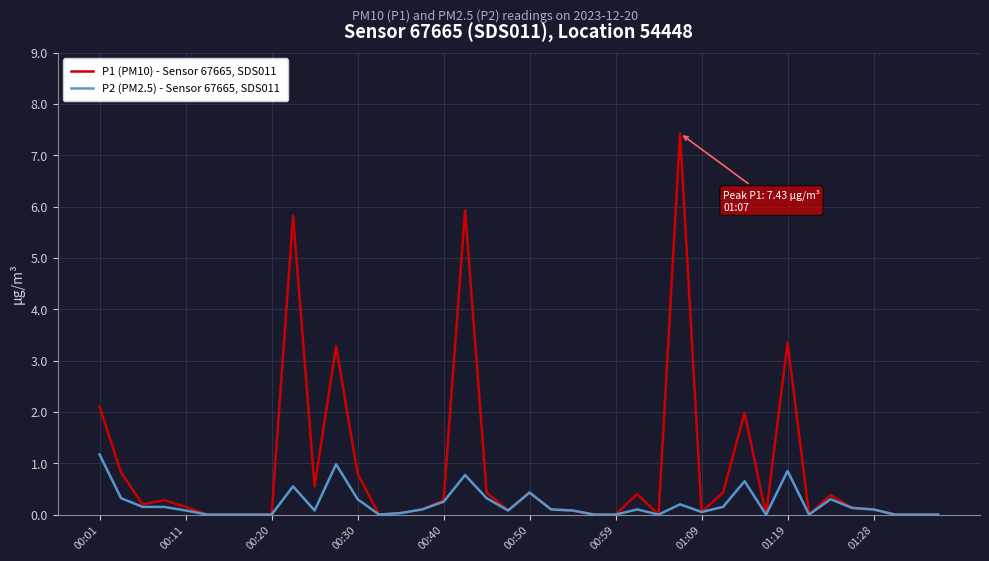

What is the average value of the P2 (PM2.5) - Sensor 67665, SDS011 series?

0.2